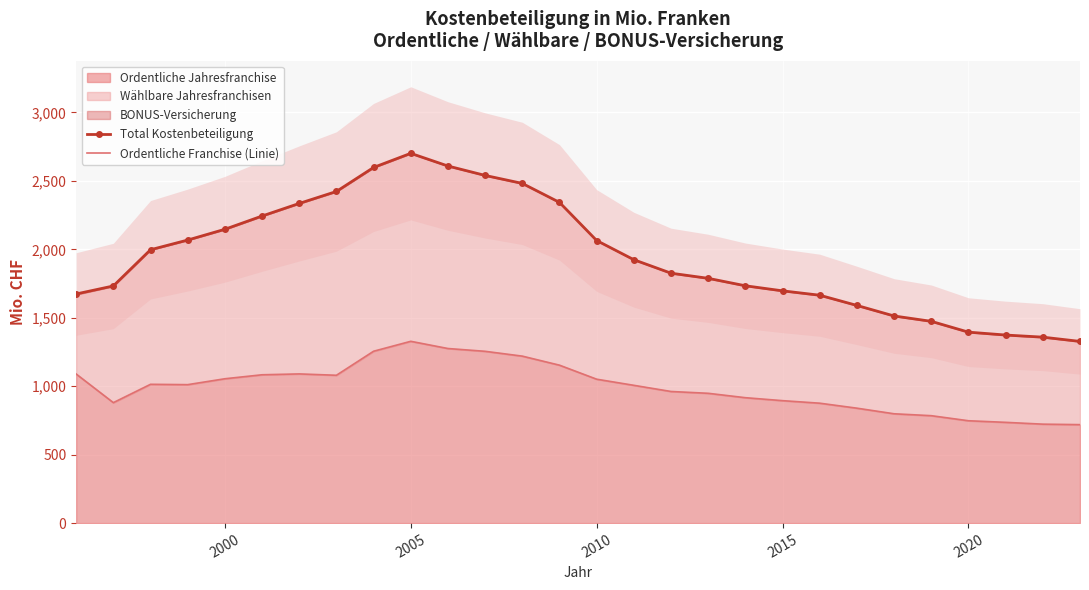

True or false: Ordentliche Jahresfranchise has a value of 346.9 at 2005.

False